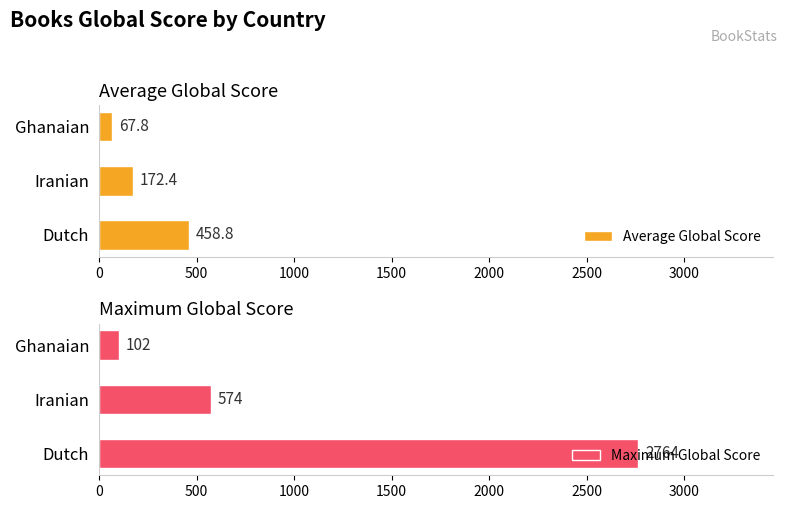

List the series in order of their overall mean, highest first.

Maximum Global Score, Average Global Score